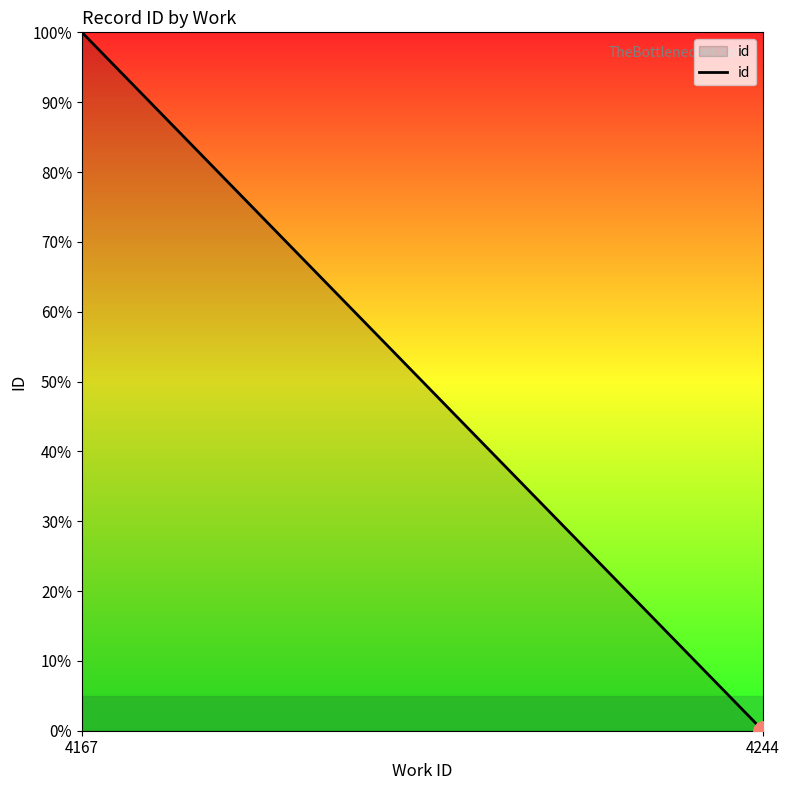

Reading left to right, what are all the values shown in this chart?

100	0